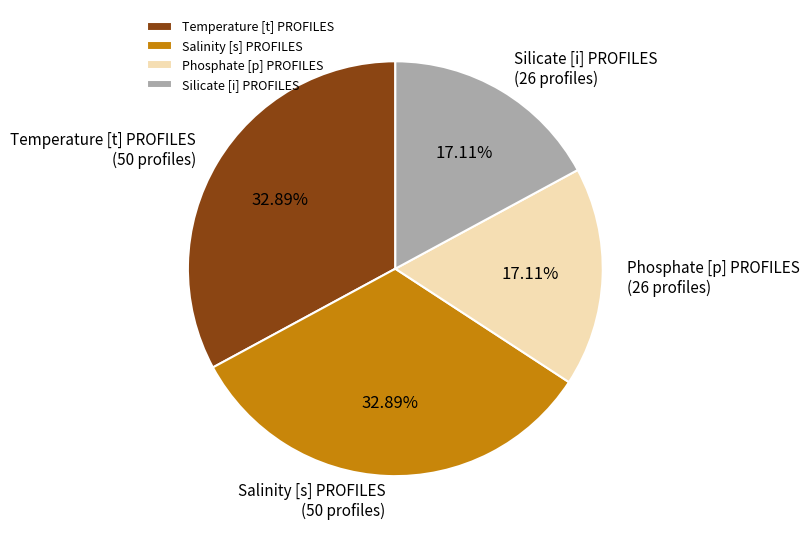

Which has a higher value, Silicate [i] PROFILES or Salinity [s] PROFILES?

Salinity [s] PROFILES